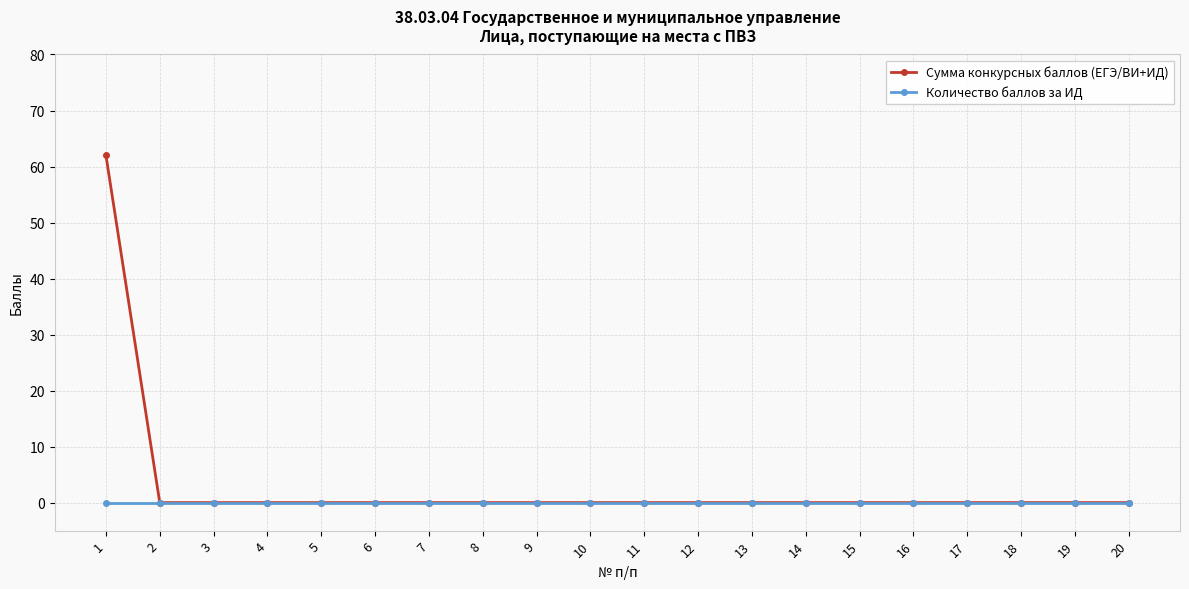

Which category has the highest value across all series?

1